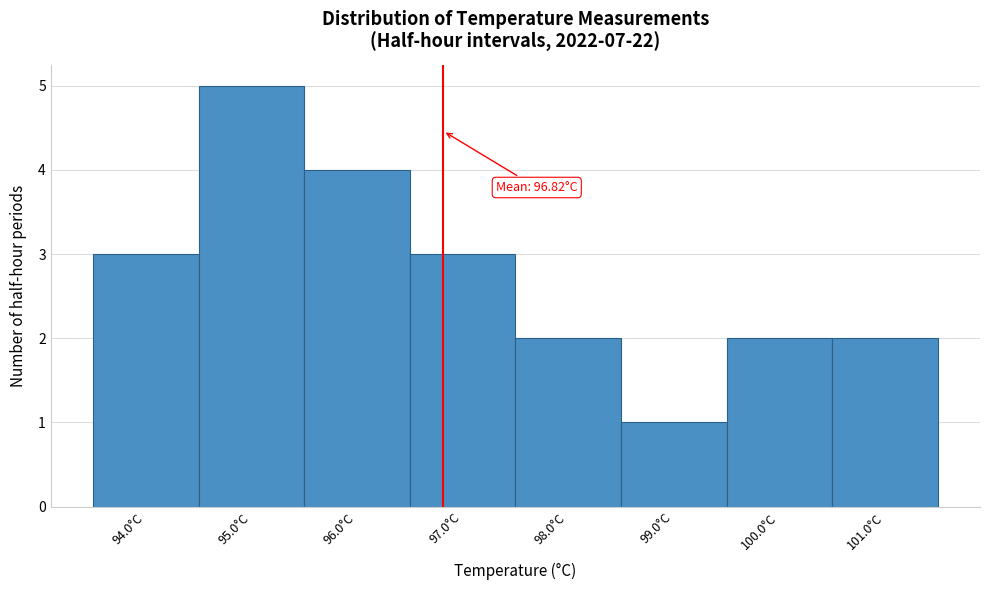

Which range on the x-axis has the tallest bar?

94.5 to 95.5